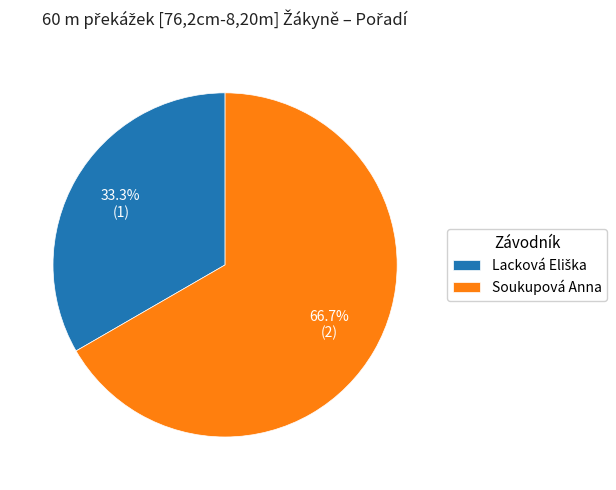

Which category has the biggest portion of the pie?

Soukupová Anna